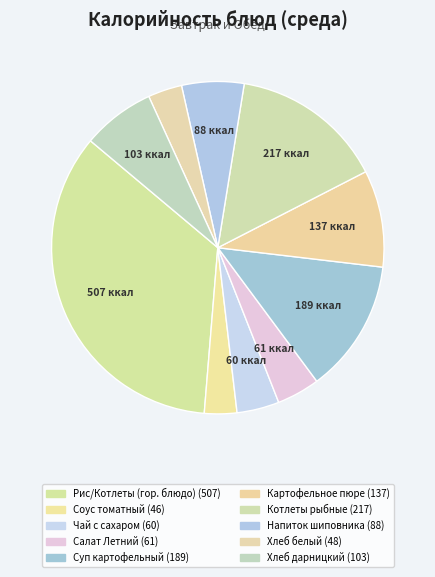

How many segments does this pie chart have?

10